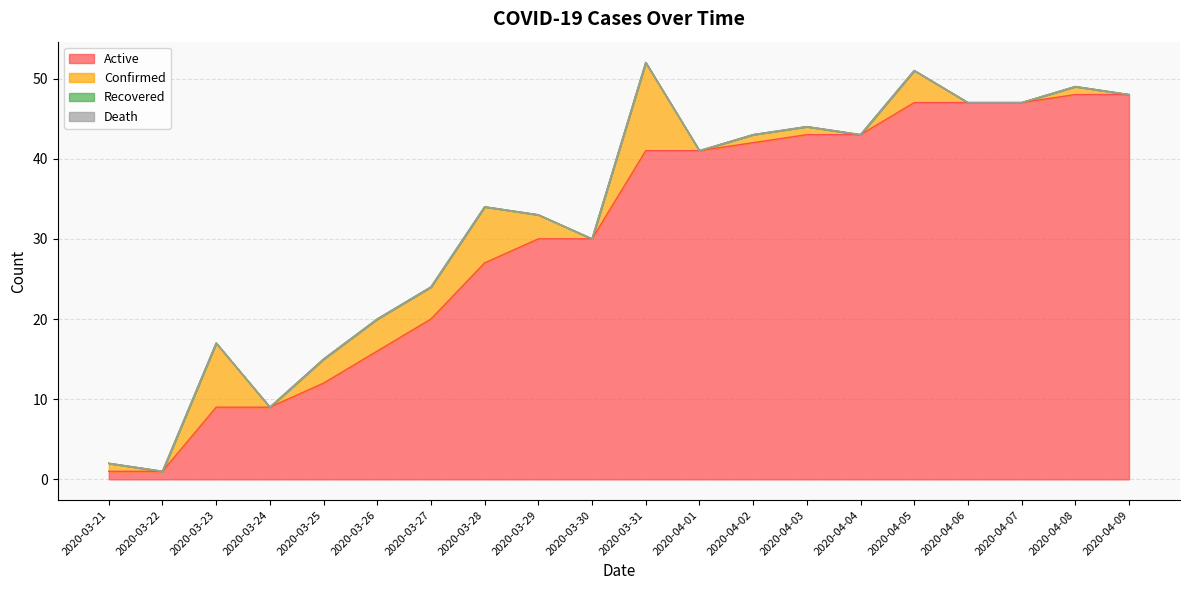

What position from the right is 2020-03-23?

18